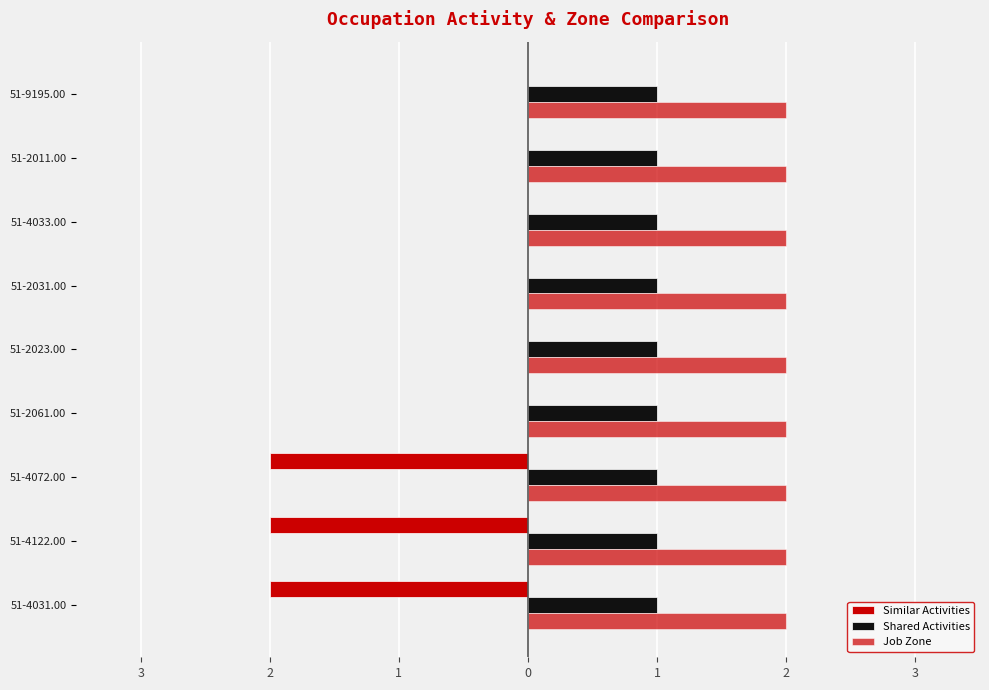

What are all the series names shown in the legend?

Similar Activities, Shared Activities, Job Zone